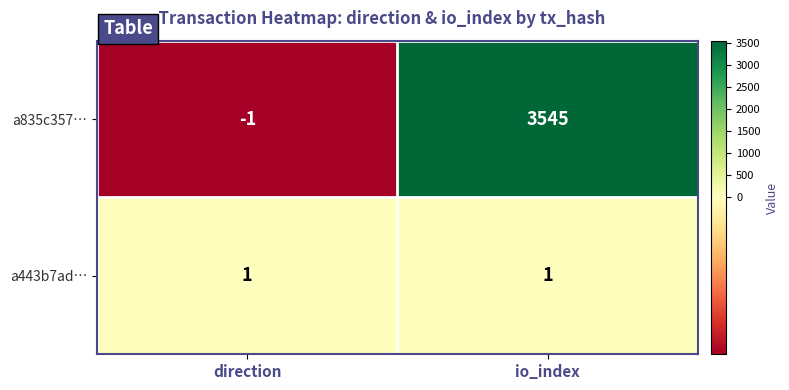

Which series has the widest spread of values?

a835c357…